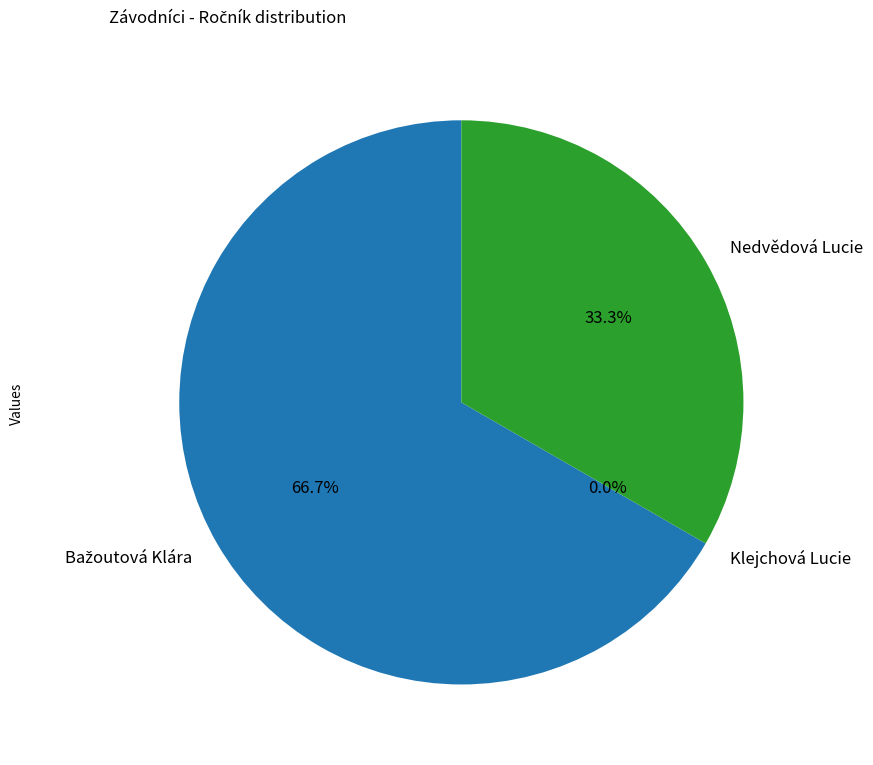

How many segments does this pie chart have?

3